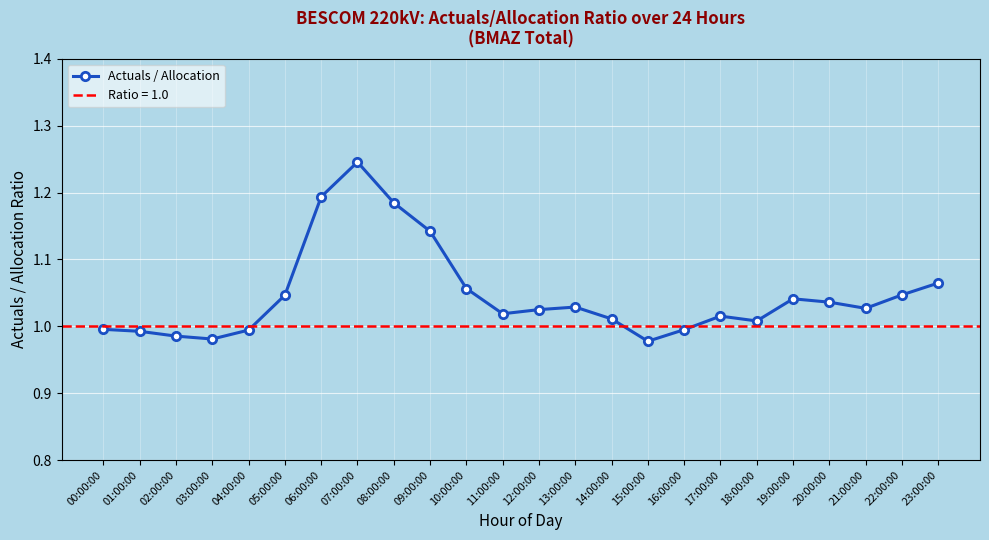

Is this an area chart (filled region under the line)?

No